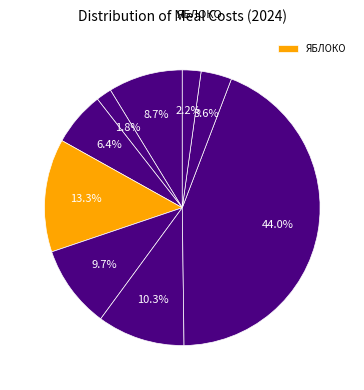

How many segments does this pie chart have?

9